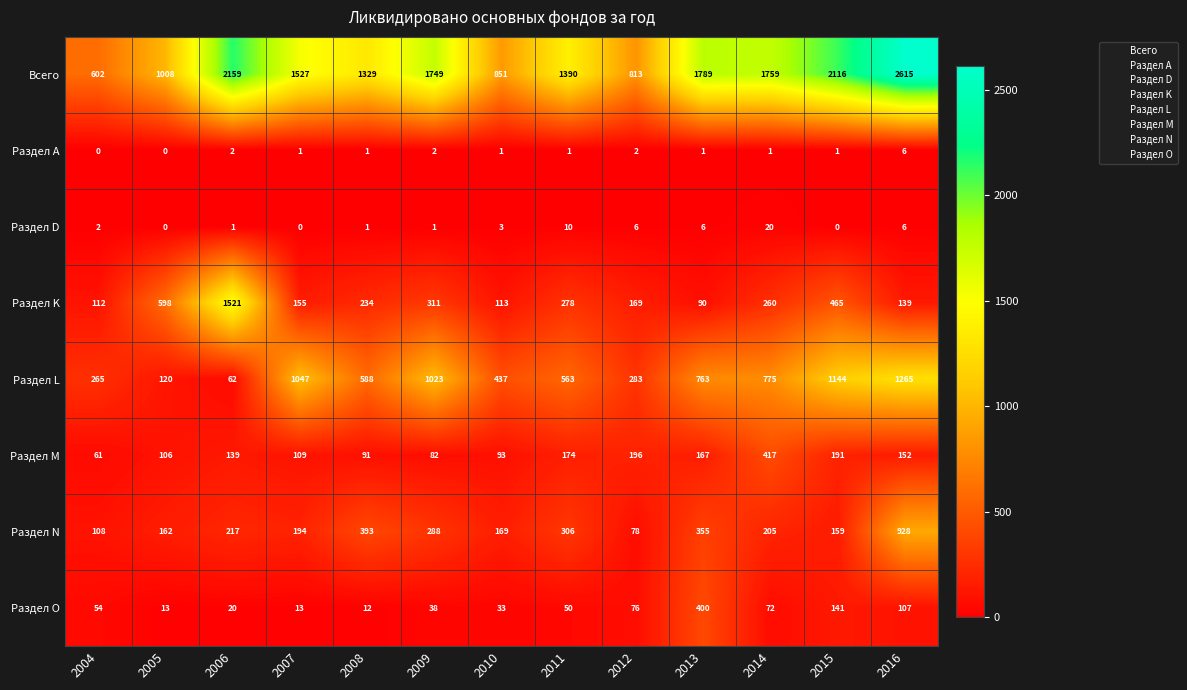

What is the difference between the maximum and minimum values in the Раздел N series?

850